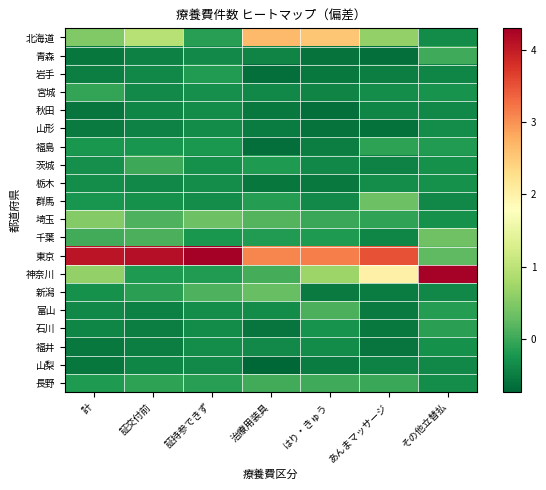

What is the greatest value displayed?

4.3